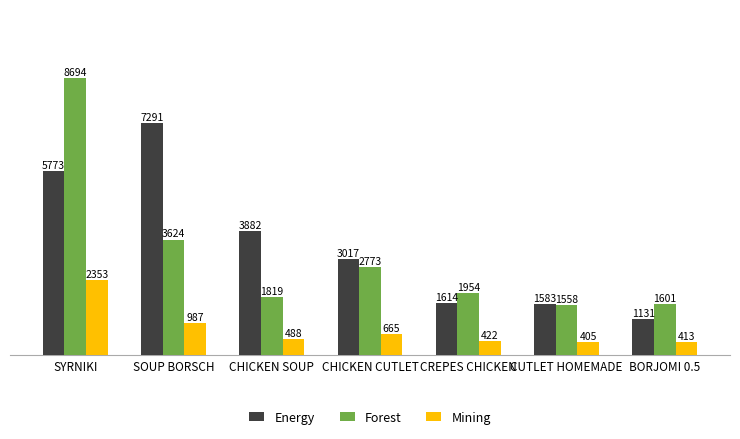

Reading right to left, extract all data points from this chart.

Energy: 1131	1583	1614	3017	3882	7291	5773
Forest: 1601	1558	1954	2773	1819	3624	8694
Mining: 413	405	422	665	488	987	2353